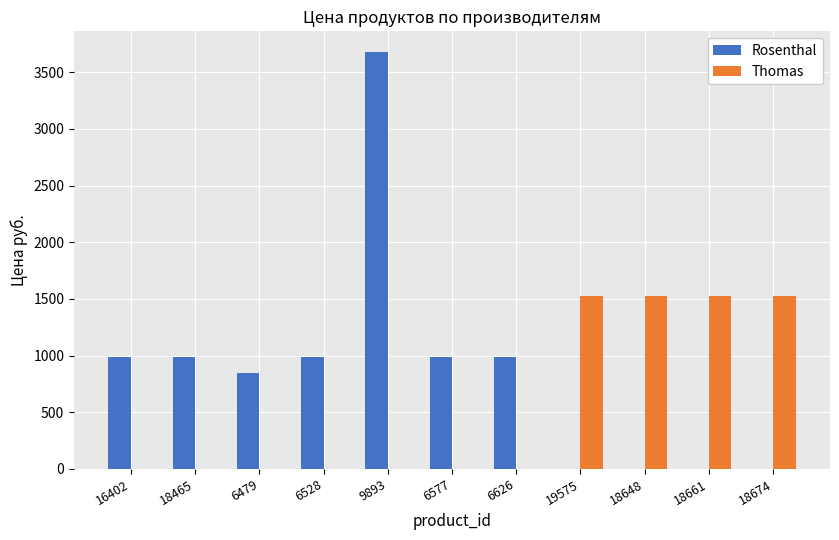

Which series has the largest total across all categories?

Rosenthal